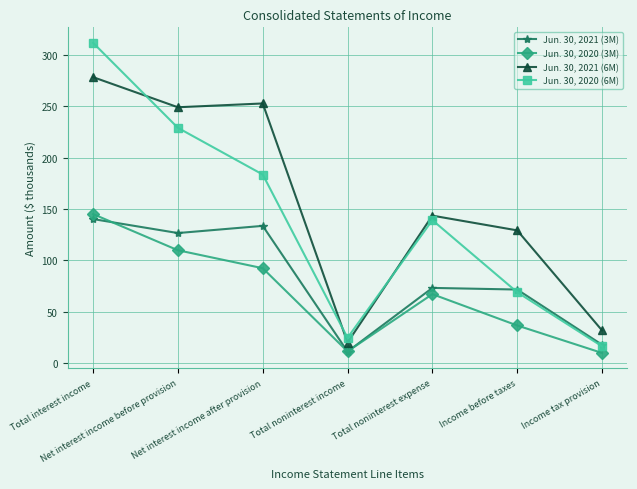

How many lines are shown in the chart?

4